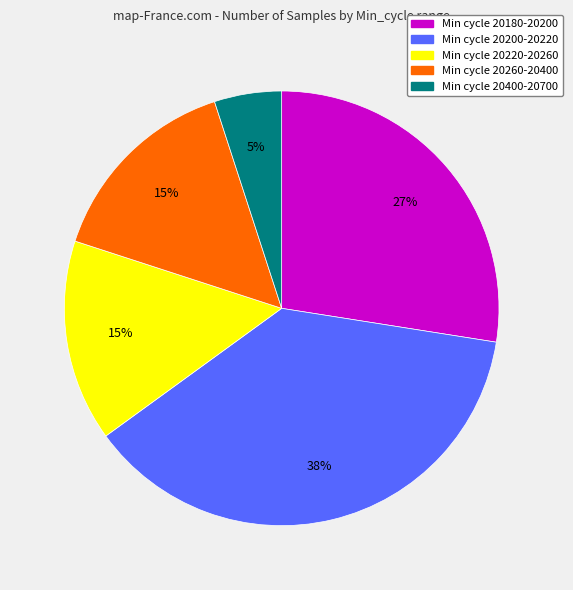

To the nearest percent, what is the difference between the largest and smallest slice percentages?

33%